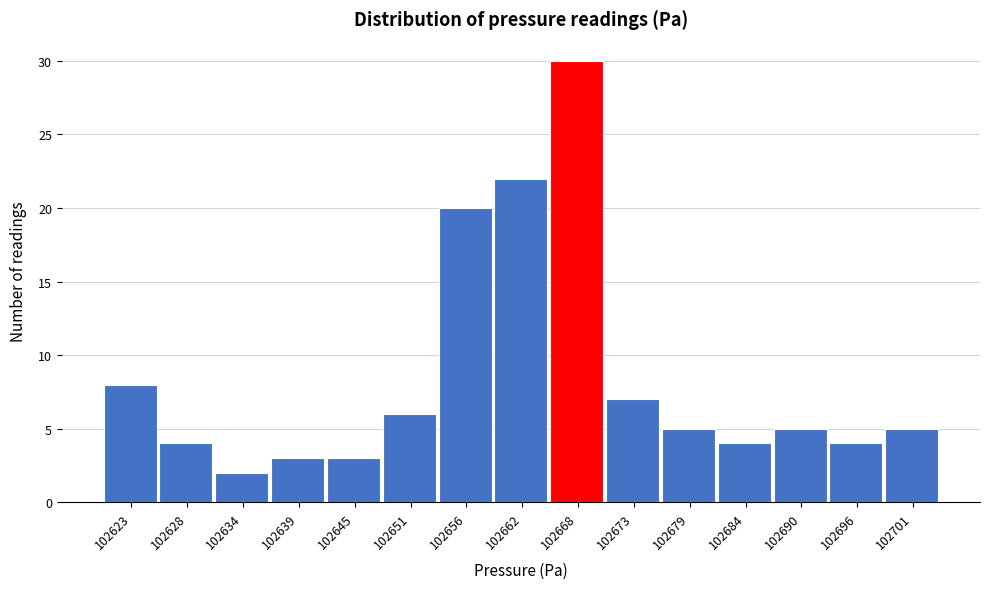

Reading left to right, extract all data points from this chart.

102623=8	102628=4	102634=2	102639=3	102645=3	102651=6	102656=20	102662=22	102668=30	102673=7	102679=5	102684=4	102690=5	102696=4	102701=5